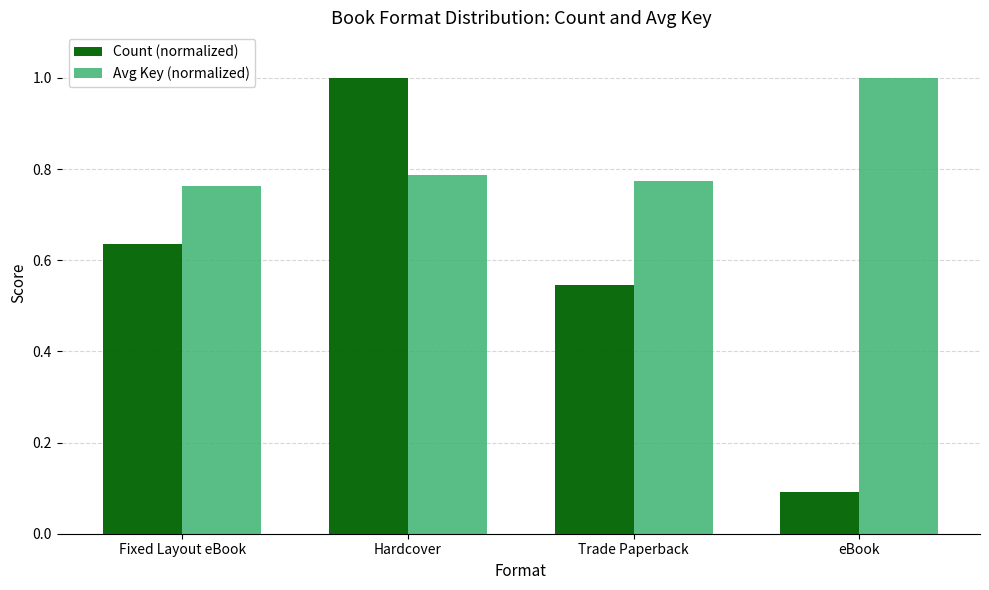

Rank the series by their average value, from lowest to highest.

Count (normalized), Avg Key (normalized)